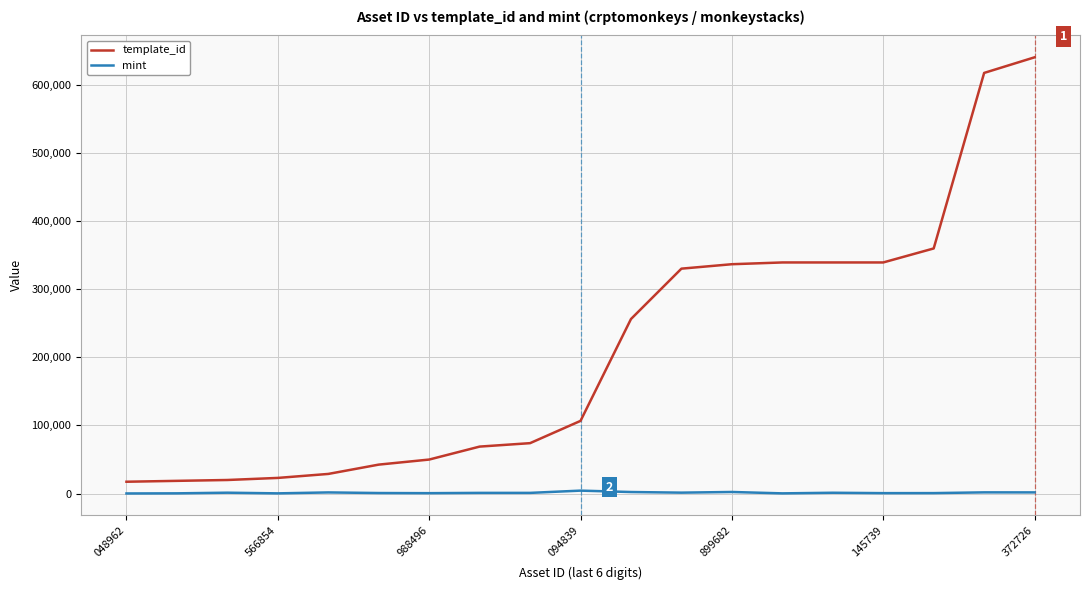

How many series are shown in this chart?

2